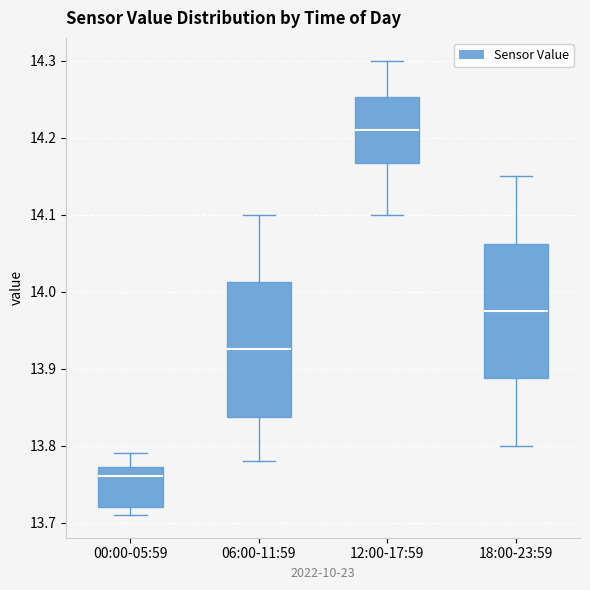

Reading left to right, read every box against the y-axis: the position of its median line, the range the box covers, and the ends of its whiskers. The values are not printed on the chart, so give them approximately, as read against the axis.

00:00-05:59: median 13.76, box 13.72 to 13.77, whiskers 13.71 to 13.79
06:00-11:59: median 13.93, box 13.84 to 14.01, whiskers 13.78 to 14.10
12:00-17:59: median 14.21, box 14.17 to 14.25, whiskers 14.10 to 14.30
18:00-23:59: median 13.98, box 13.89 to 14.06, whiskers 13.80 to 14.15